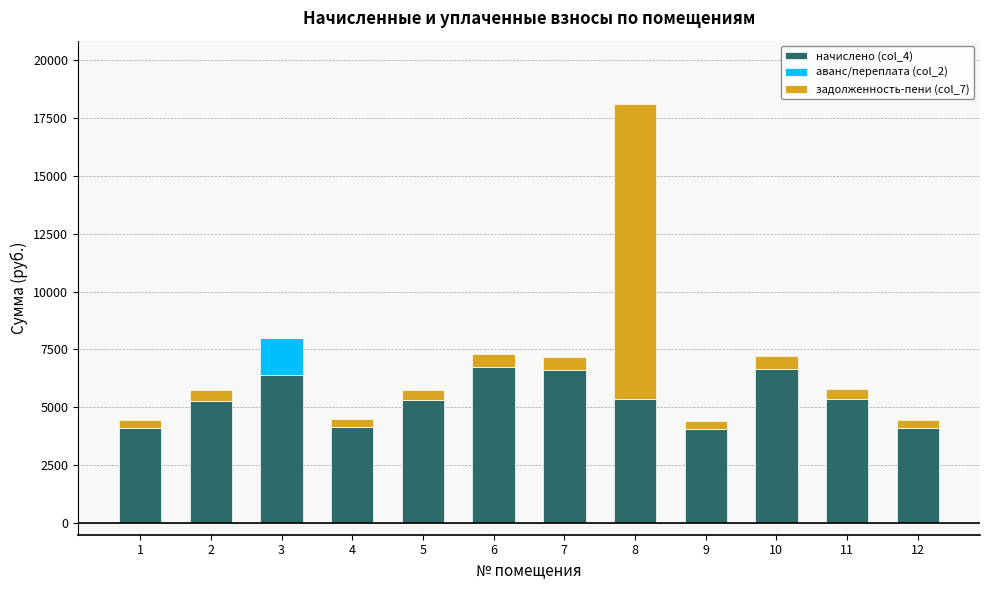

At which category is the sum across all series the highest?

8